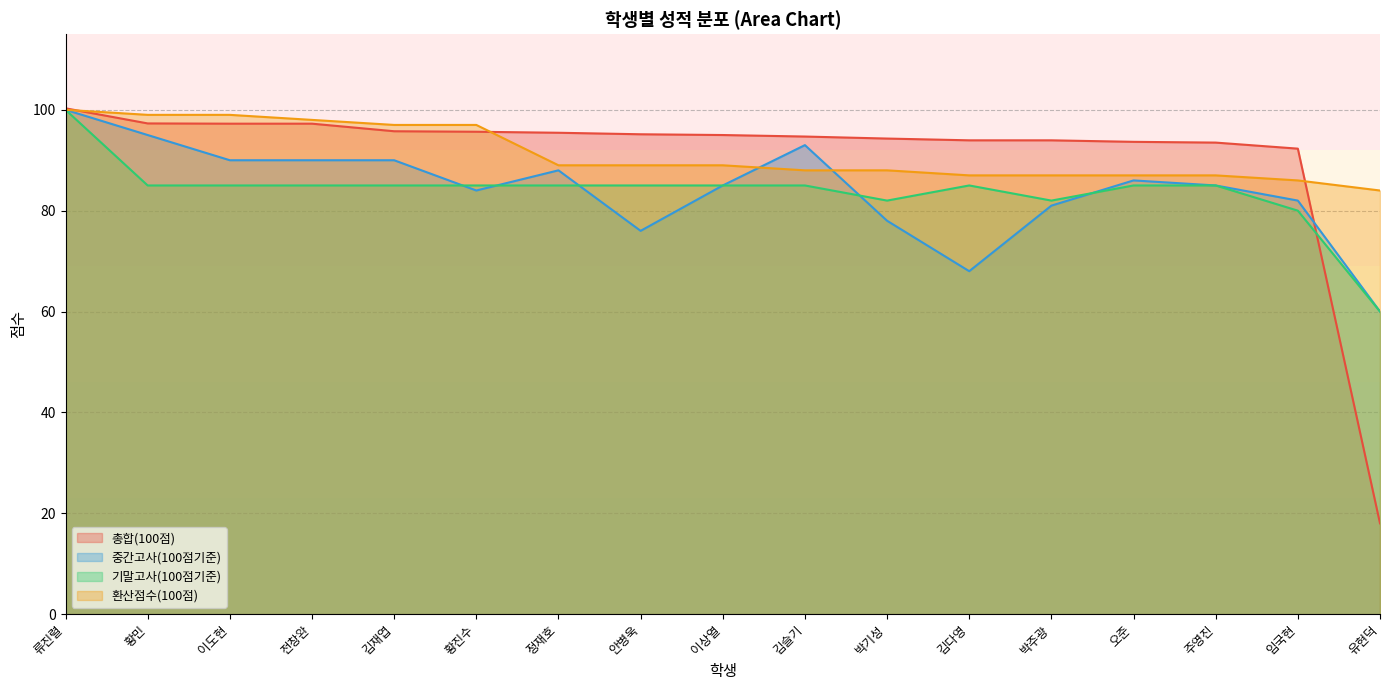

Is the value of 중간고사(100점기준) at 김슬기 greater than the value of 기말고사(100점기준) at 유현덕?

Yes